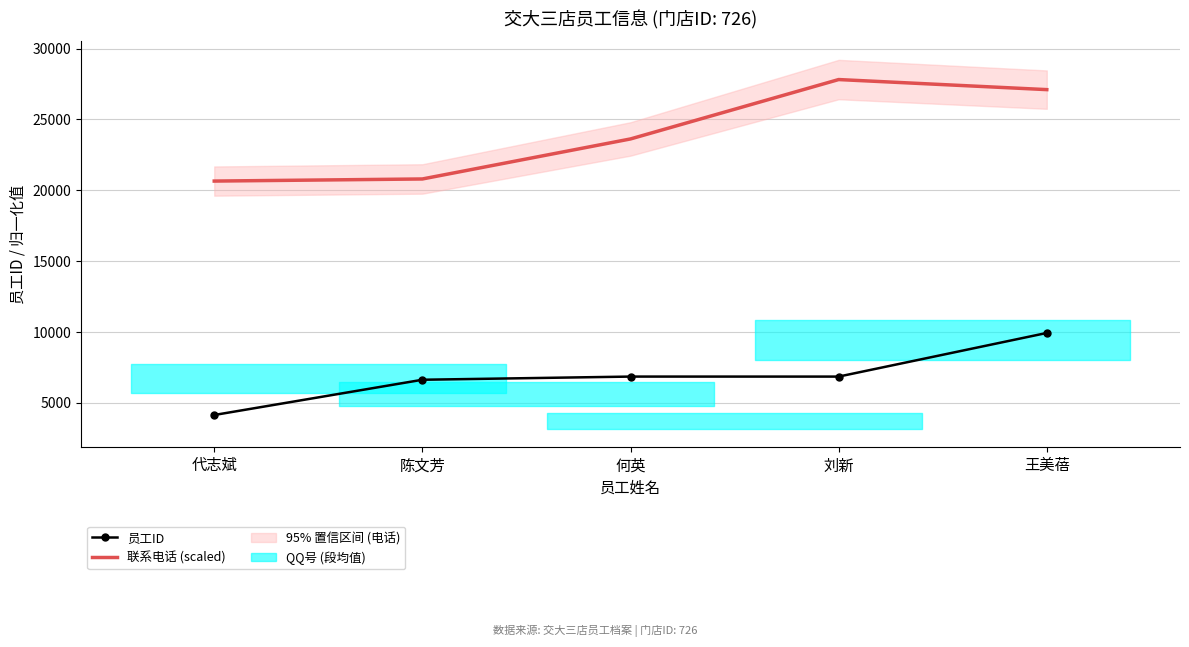

Between 刘新 and 何英, which is larger?

何英